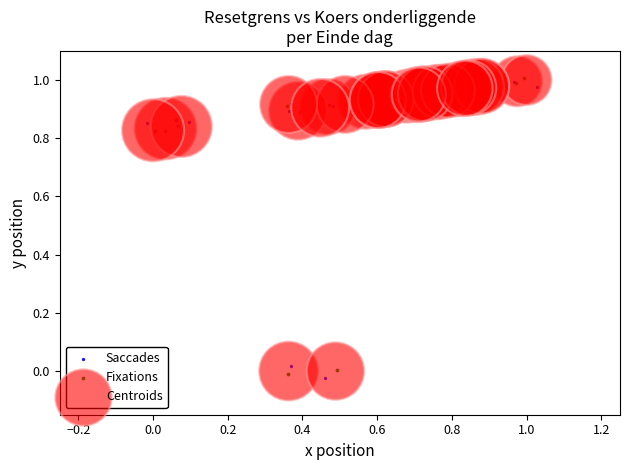

Which series contains the lowest Y value?

Saccades